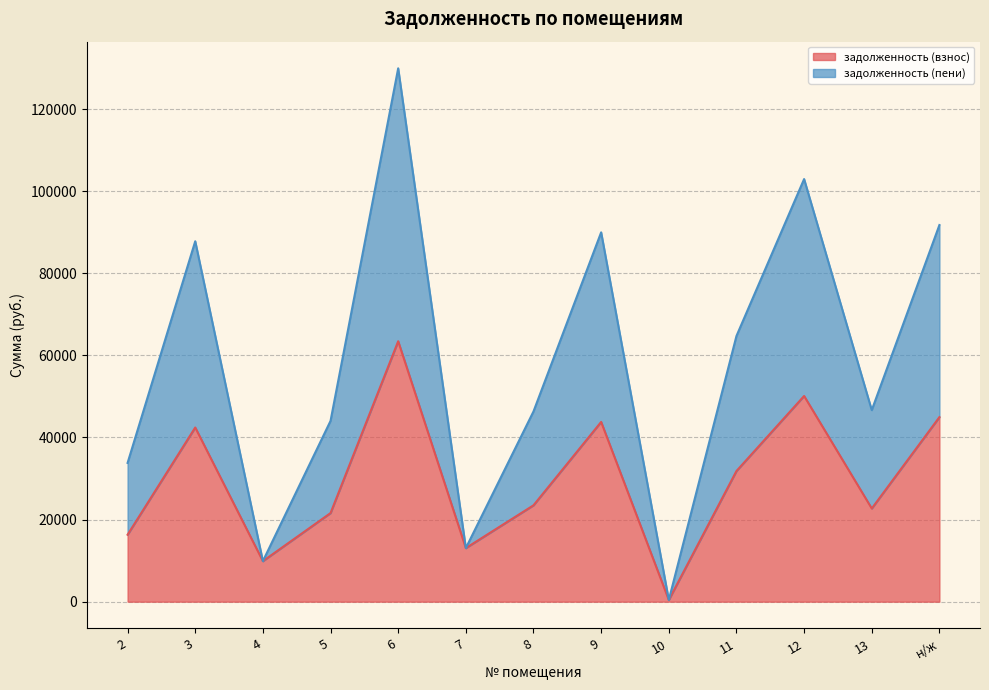

Where is the first local maximum for задолженность (пени)?

3